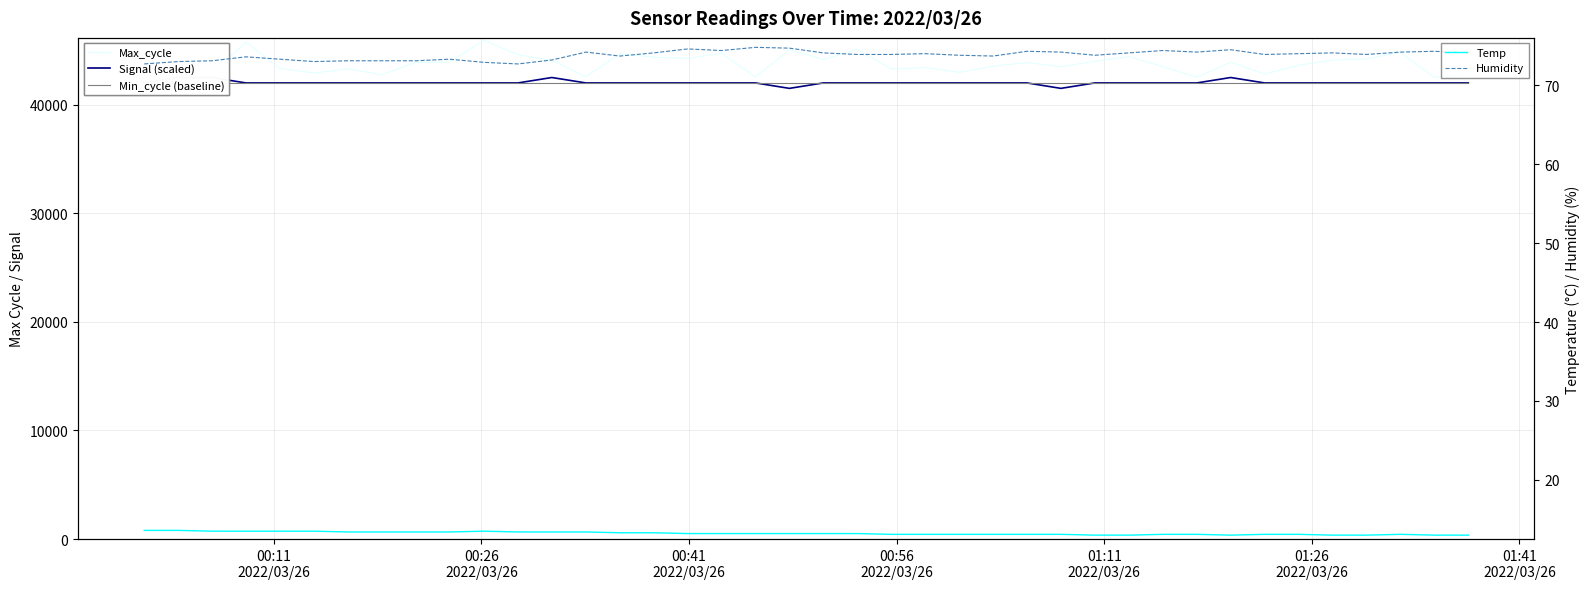

True or false: Temp and Humidity cross at least once.

False